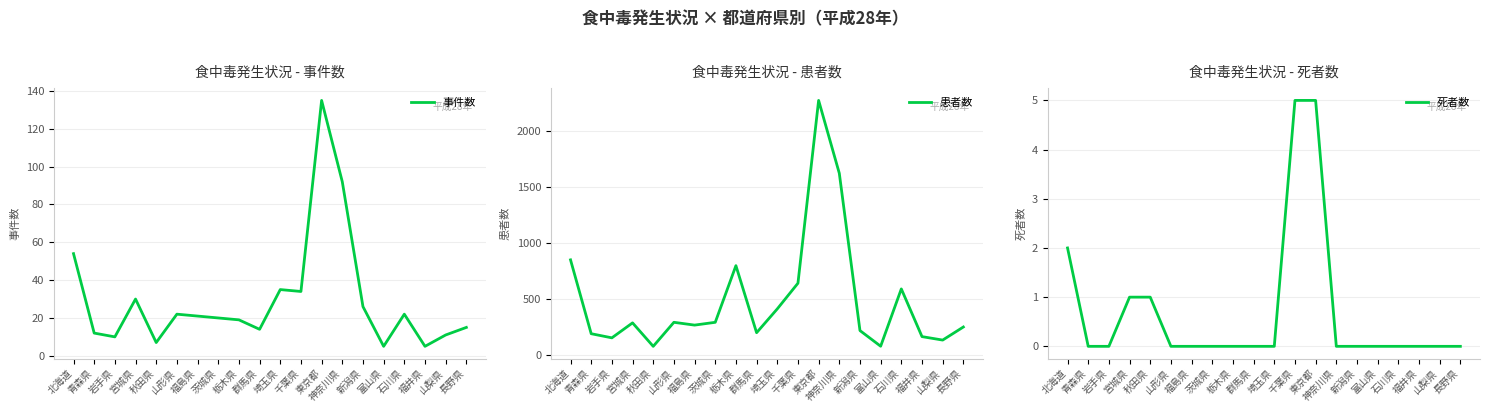

What is the label of the 17th point from the left?

石川県